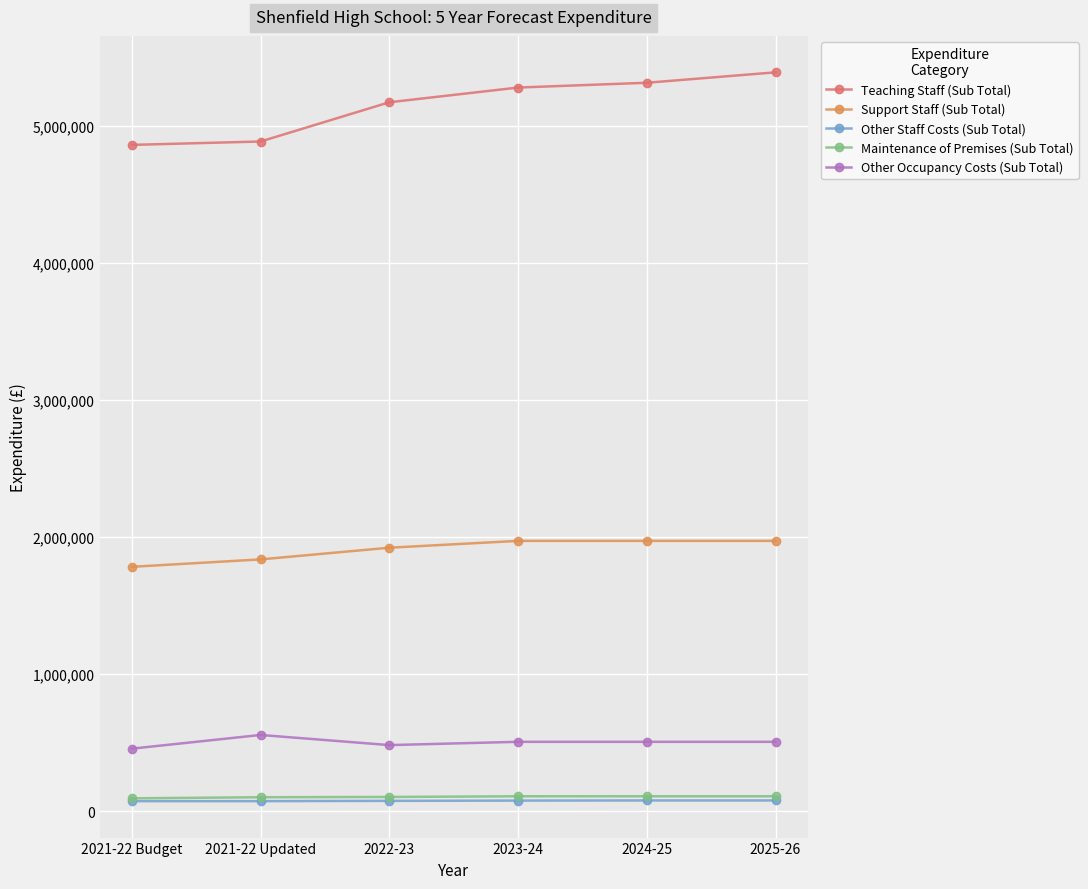

Which series has the largest range (max minus min)?

Teaching Staff (Sub Total)